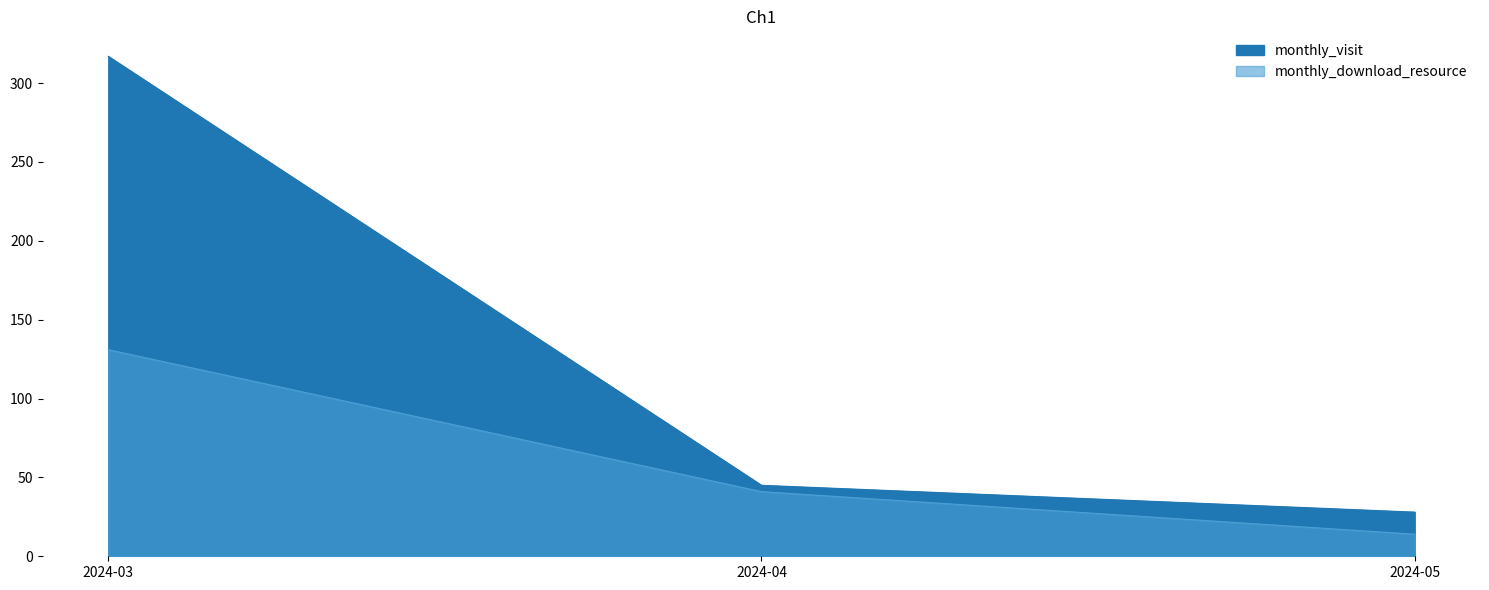

Rank the series by their maximum value, from highest to lowest.

monthly_visit, monthly_download_resource